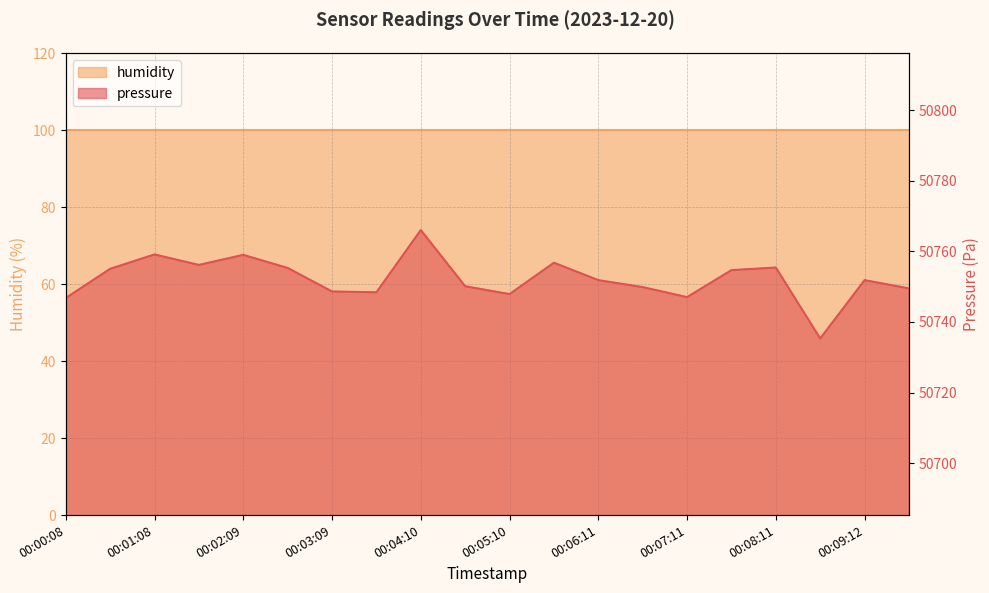

Where is the first local minimum?

00:01:39